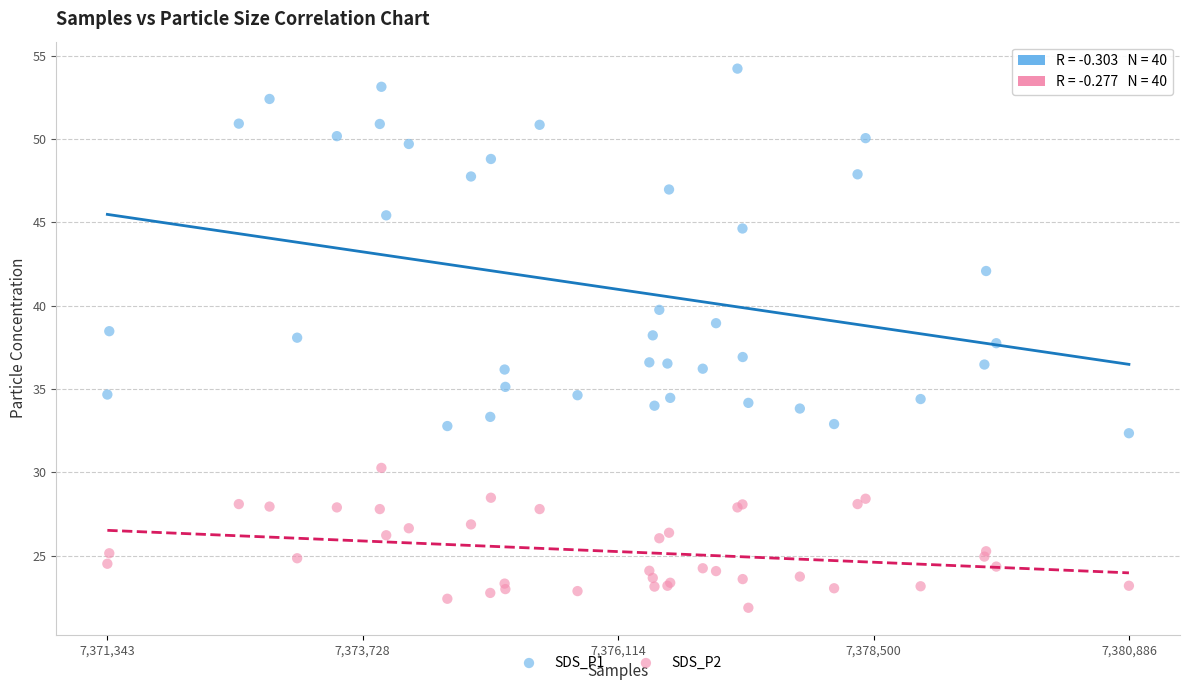

Which series reaches the minimum Y coordinate?

SDS_P2